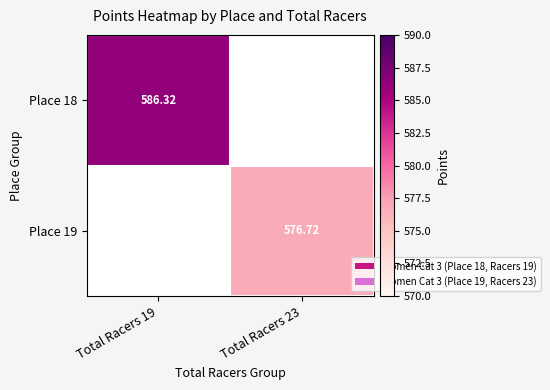

How many values in the Place 19 series exceed 576?

1